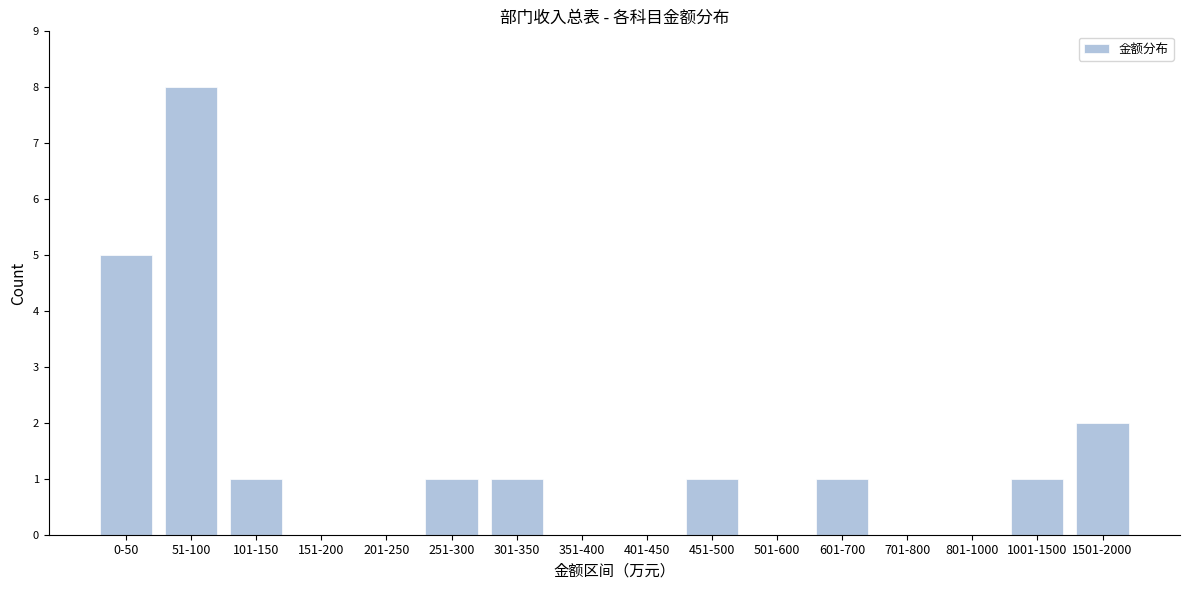

Reading left to right, extract all data points from this chart.

0-50=5	51-100=8	101-150=1	151-200=0	201-250=0	251-300=1	301-350=1	351-400=0	401-450=0	451-500=1	501-600=0	601-700=1	701-800=0	801-1000=0	1001-1500=1	1501-2000=2